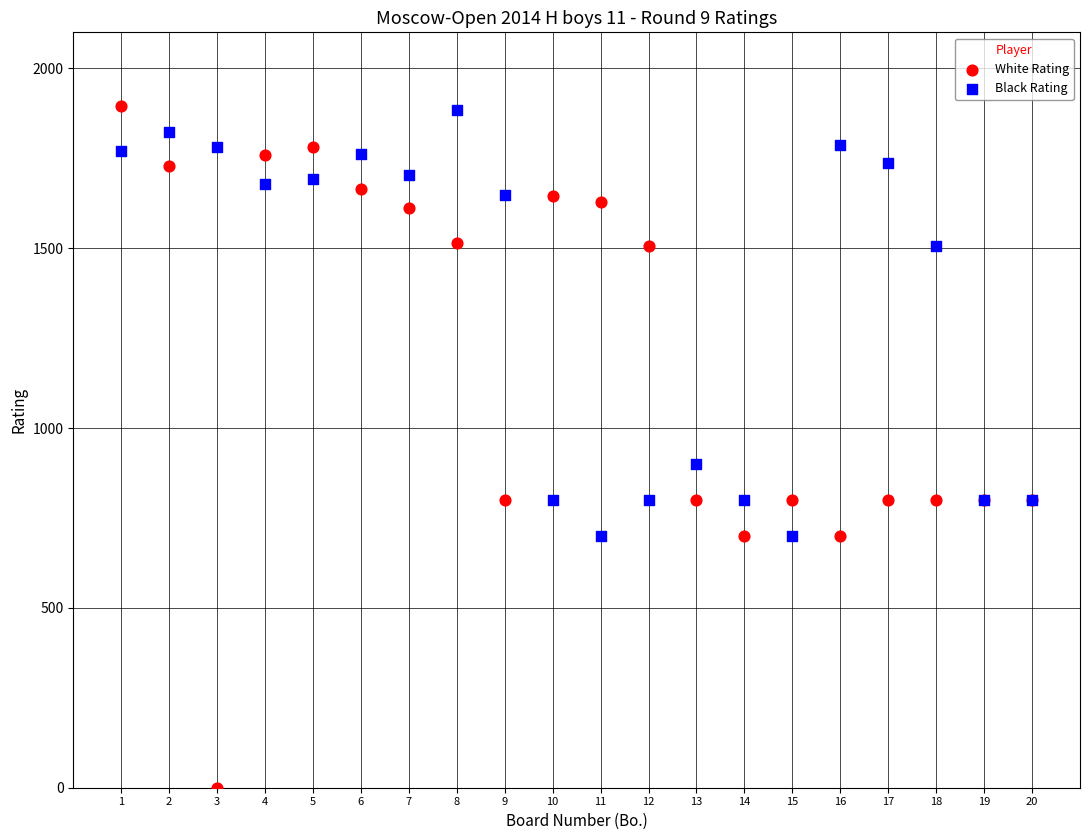

Across all series, what Y value is closest to 947?

900